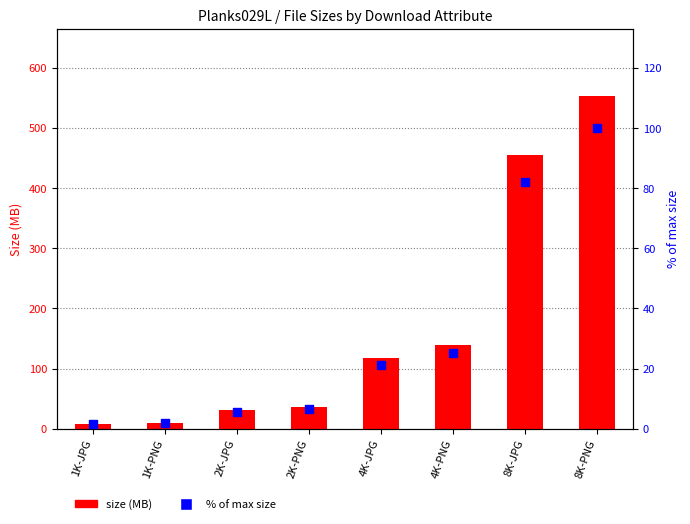

Which series has the largest total across all categories?

size (MB)